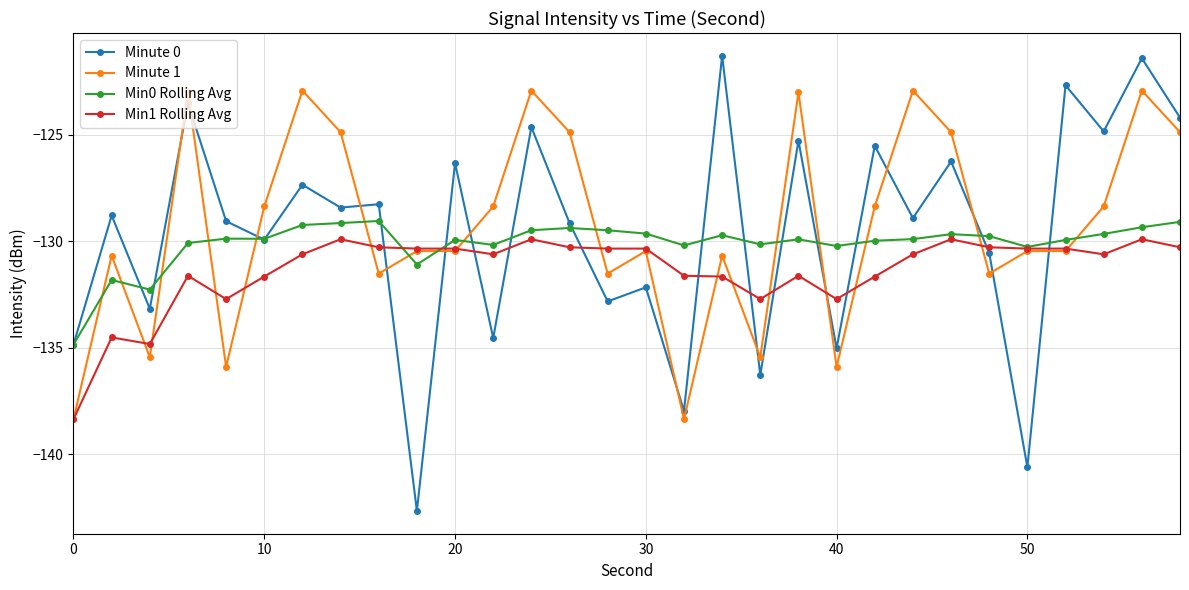

How many categories are shown in the chart?

30